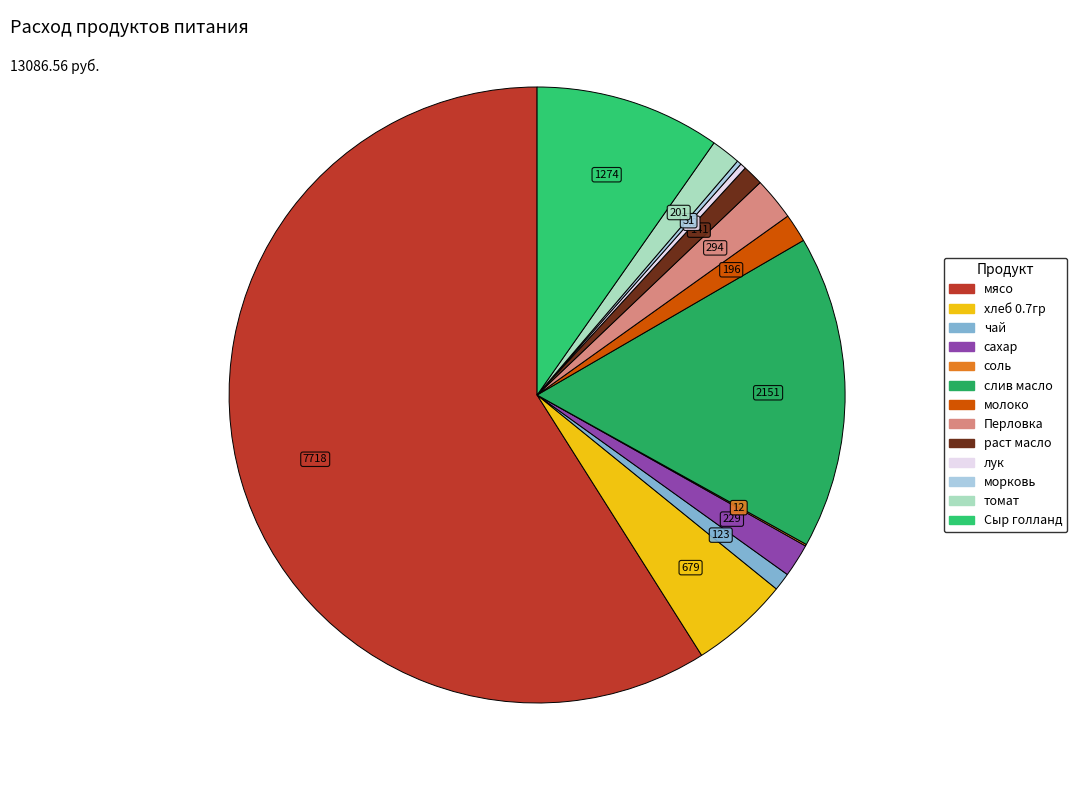

To the nearest percent, what percentage of the pie is чай?

1%